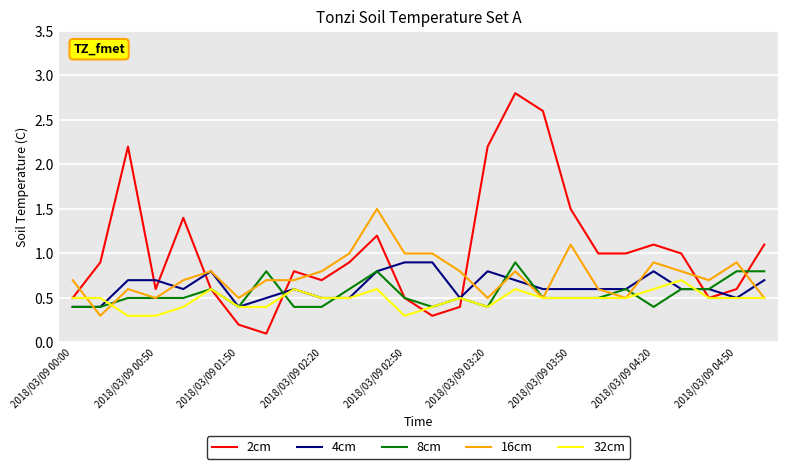

Which series has the largest range (max minus min)?

2cm